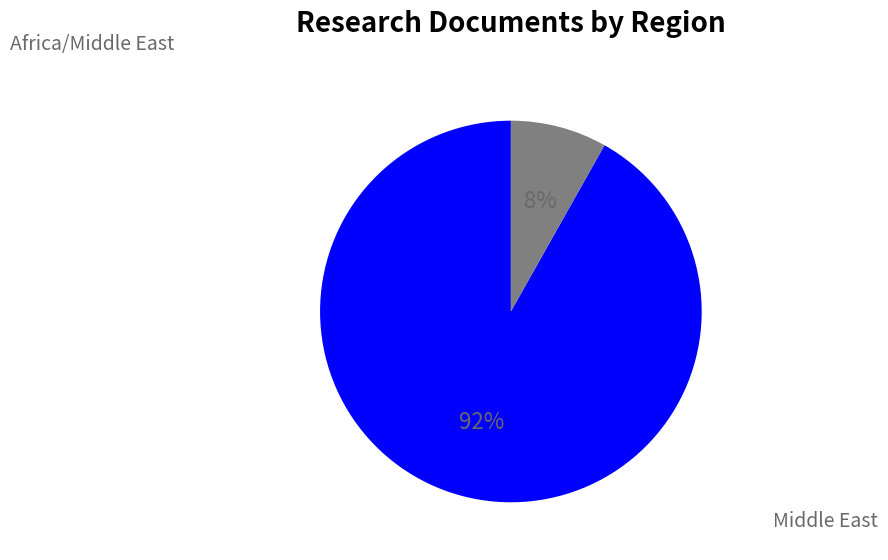

To the nearest percent, what is the average slice percentage?

50%